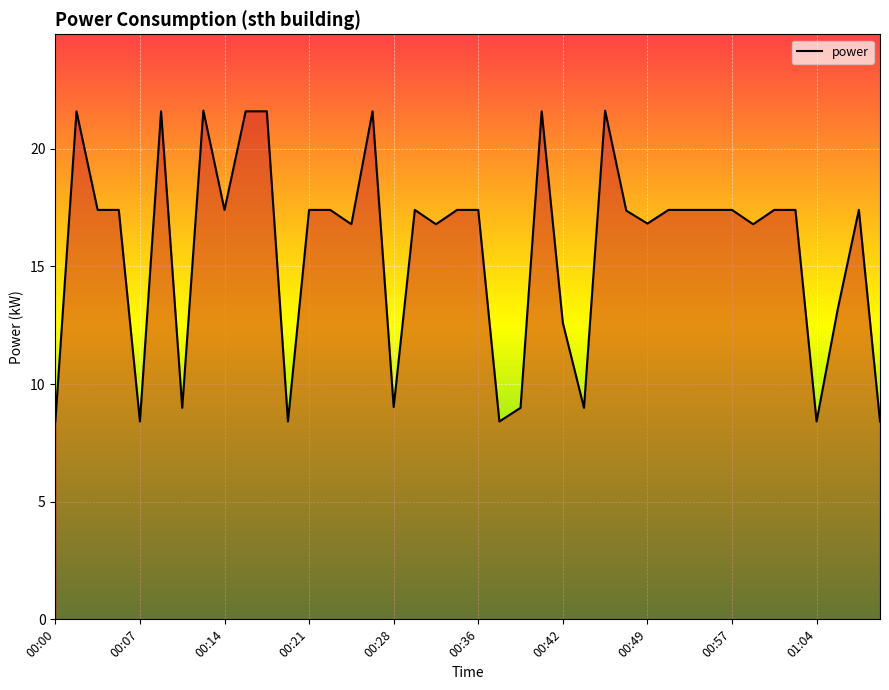

What is the difference between the maximum and minimum values?

13.2